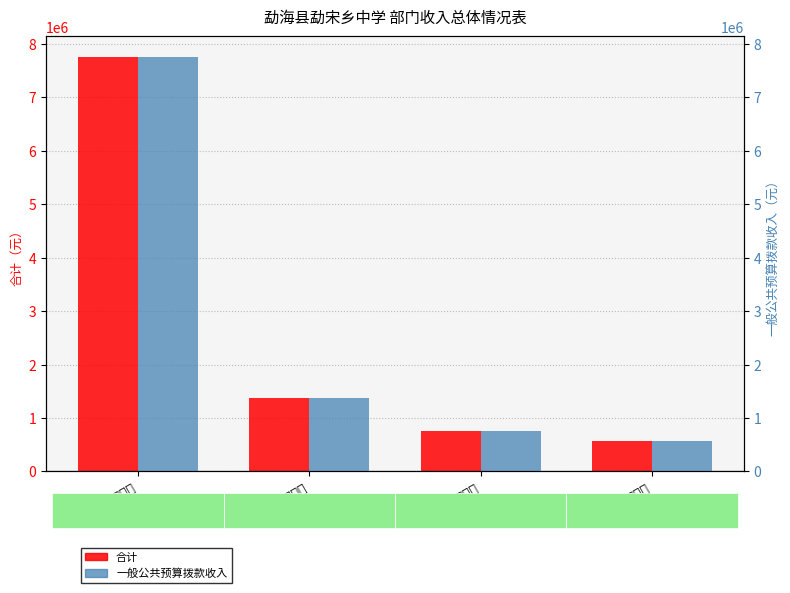

What is the label of the 3rd bar from the left?

卫生健康支出